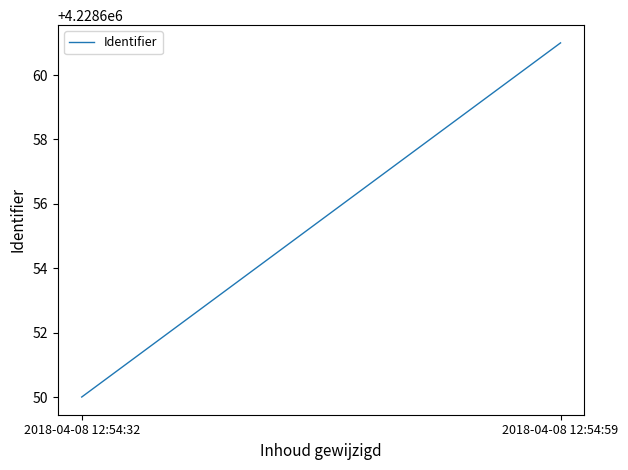

Is this an area chart (filled region under the line)?

No